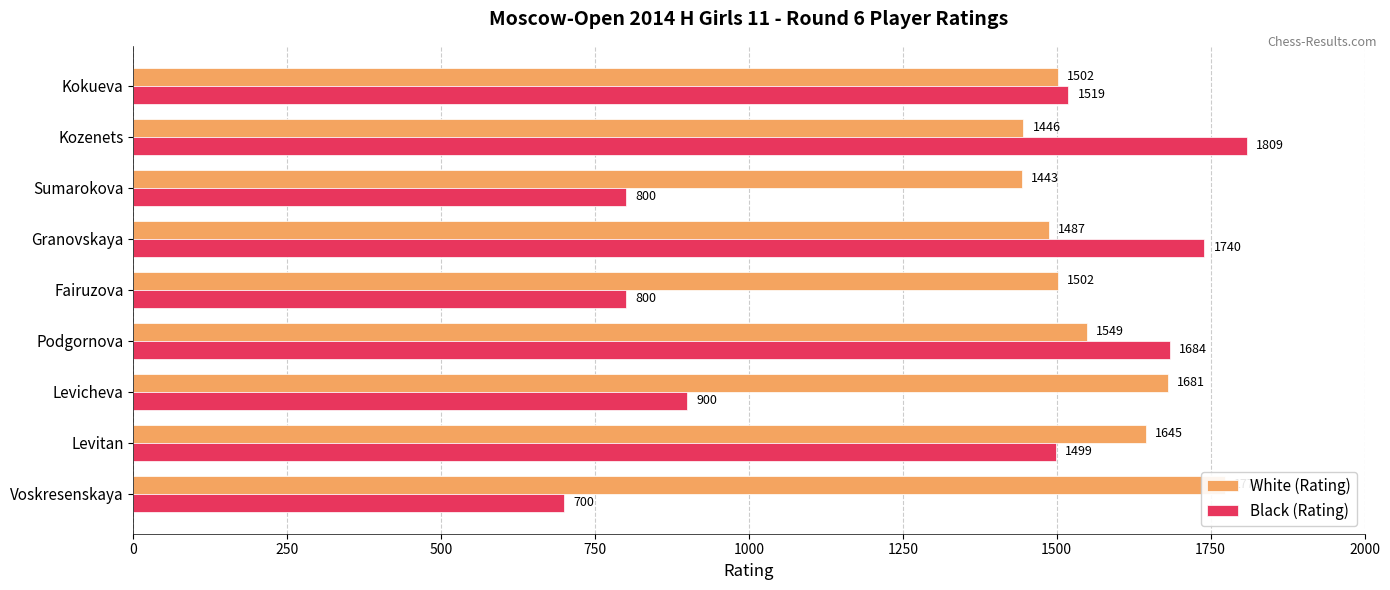

Reading left to right, extract all data points from this chart.

White (Rating): 1773	1645	1681	1549	1502	1487	1443	1446	1502
Black (Rating): 700	1499	900	1684	800	1740	800	1809	1519